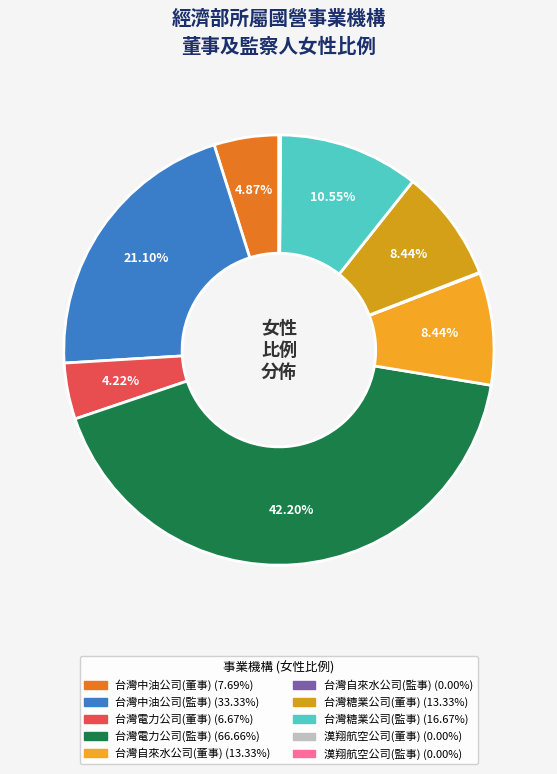

How many slices are in this pie chart?

10